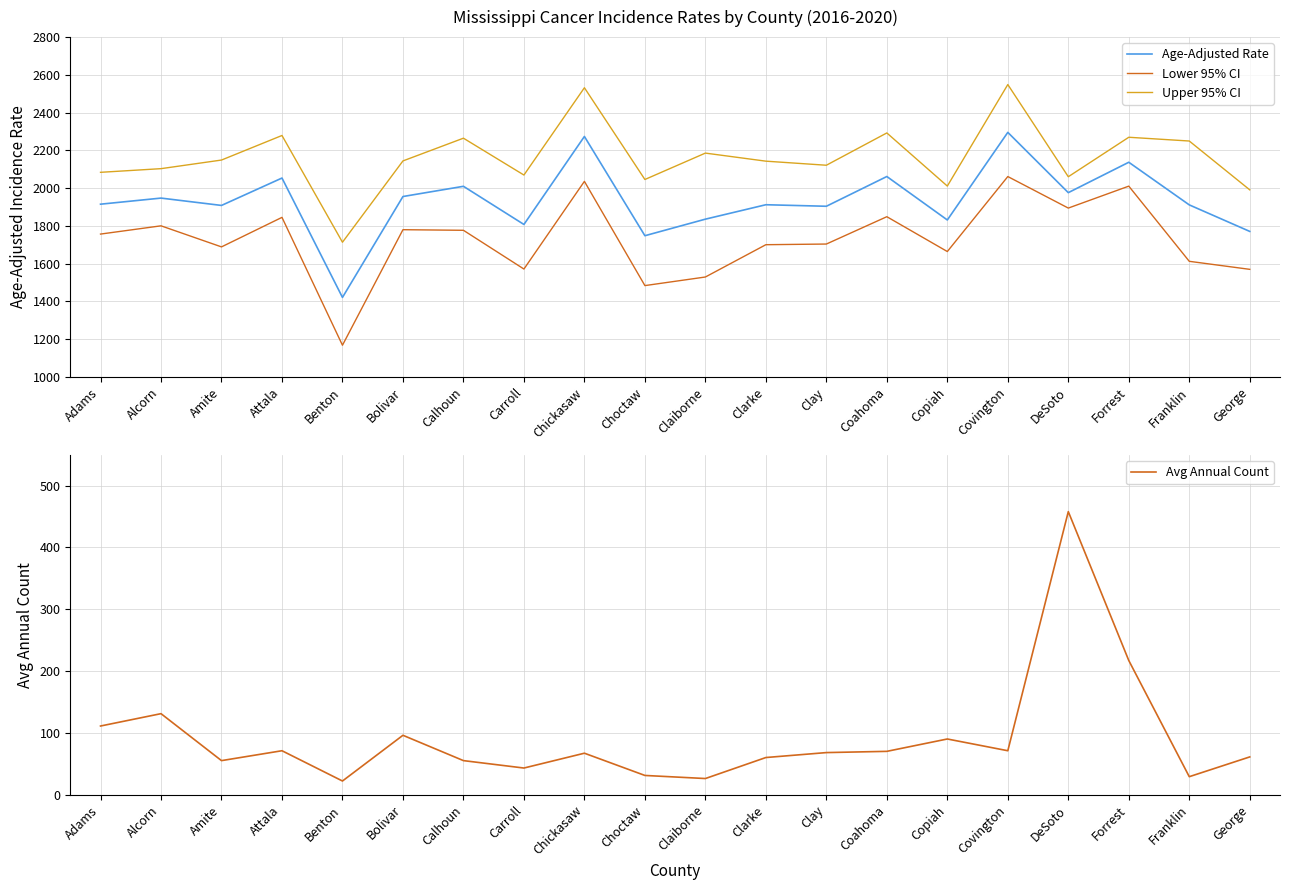

Which series has the largest total across all categories?

Upper 95% CI